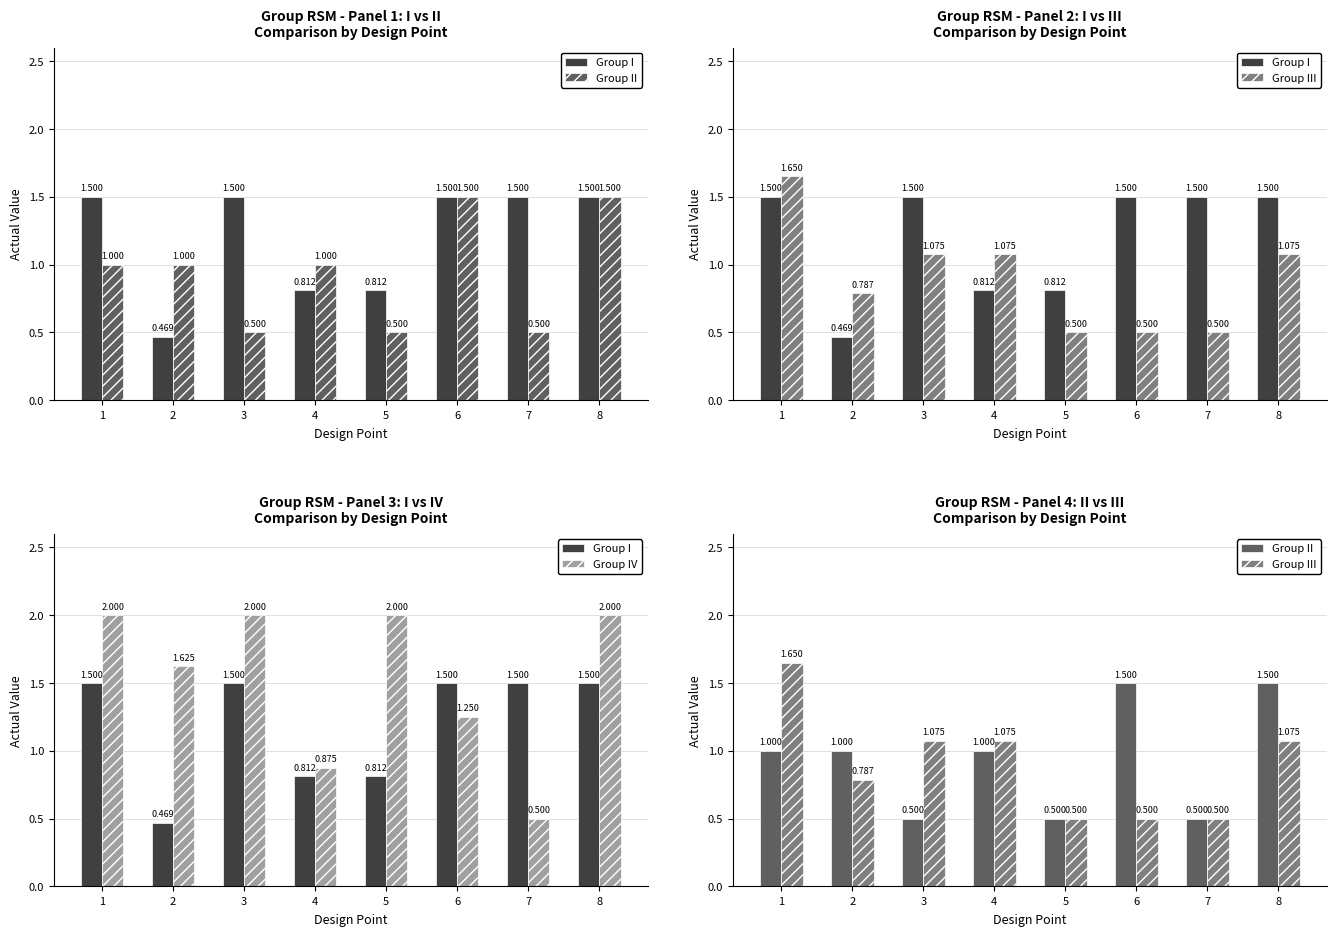

Is it true that Group IV equals 0.8 at 7?

False